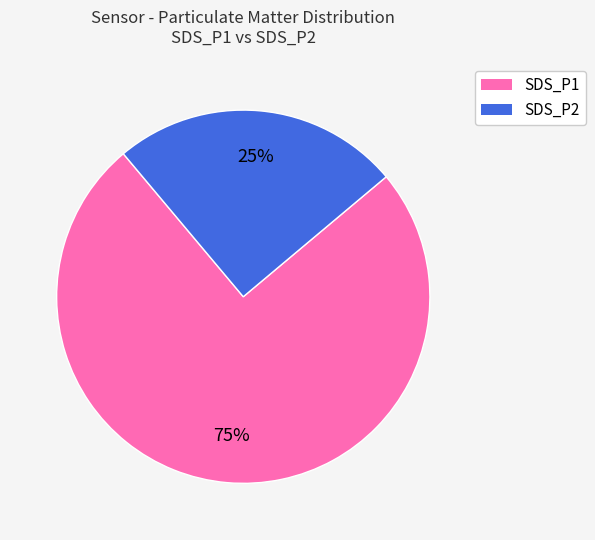

To the nearest percent, what is the difference between the SDS_P1 and SDS_P2 slice percentages?

50%